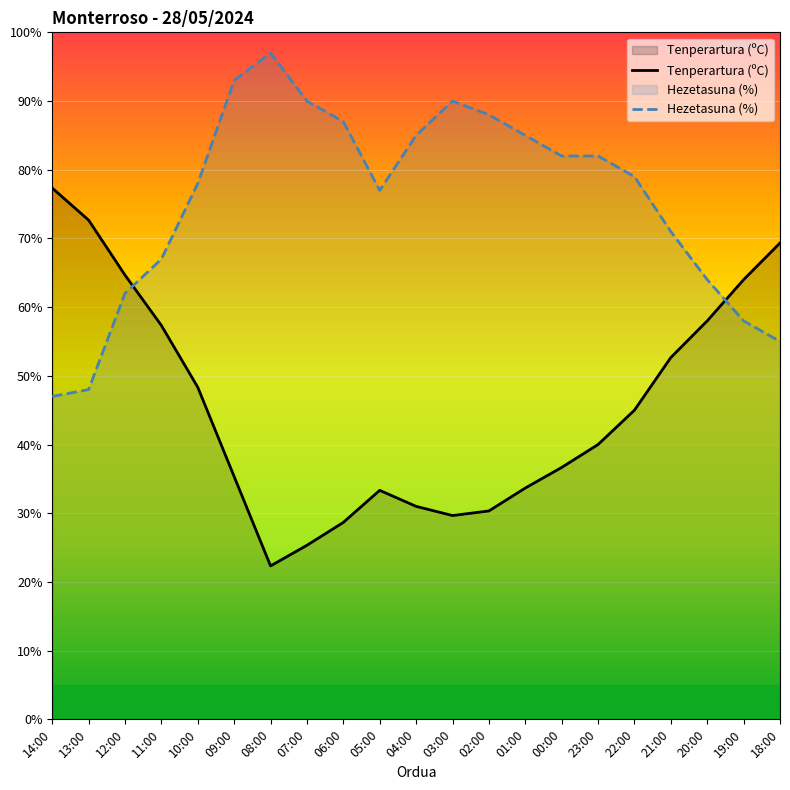

Which category has the lowest value in the Tenperartura (ºC) series?

08:00